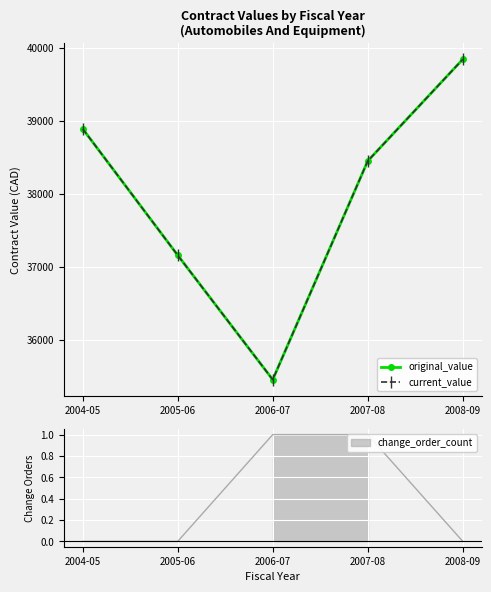

Which series has the largest total across all categories?

original_value